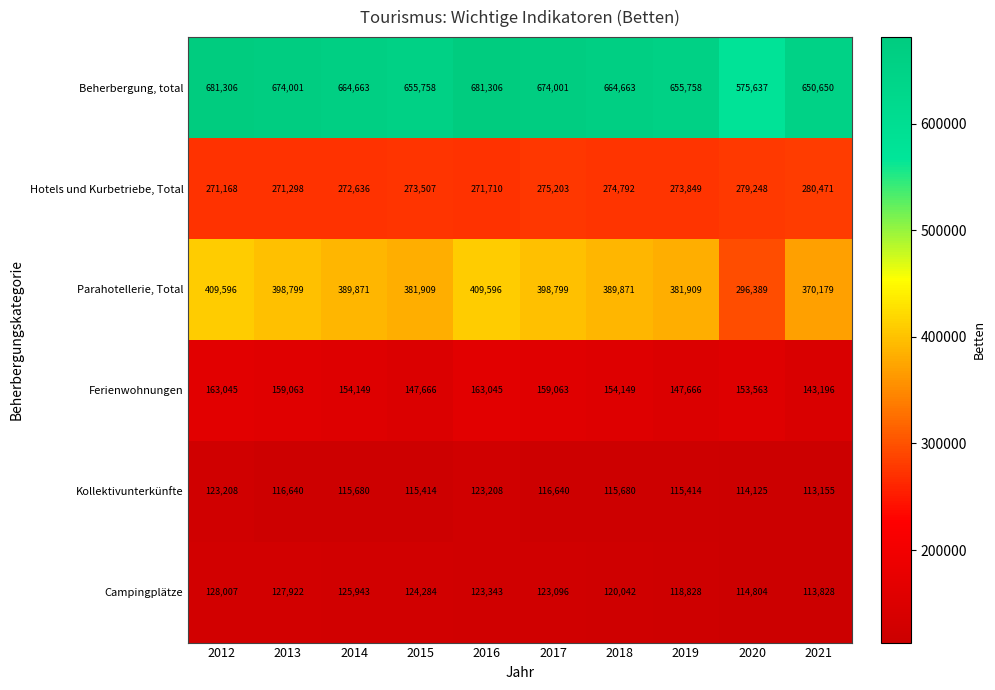

What is the difference between the second highest and second lowest values in the Beherbergung, total series?

30656